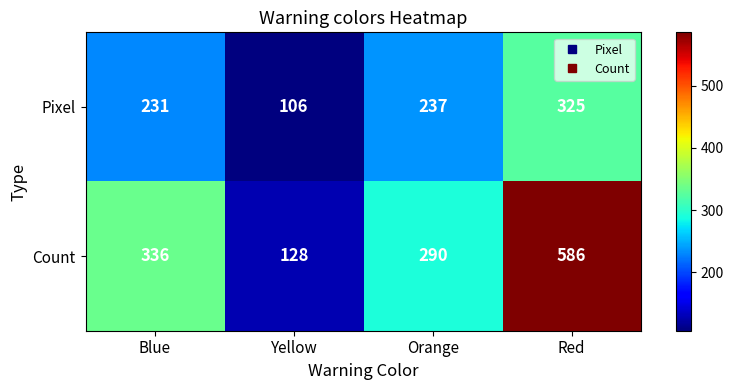

Which series has the largest total across all categories?

Count